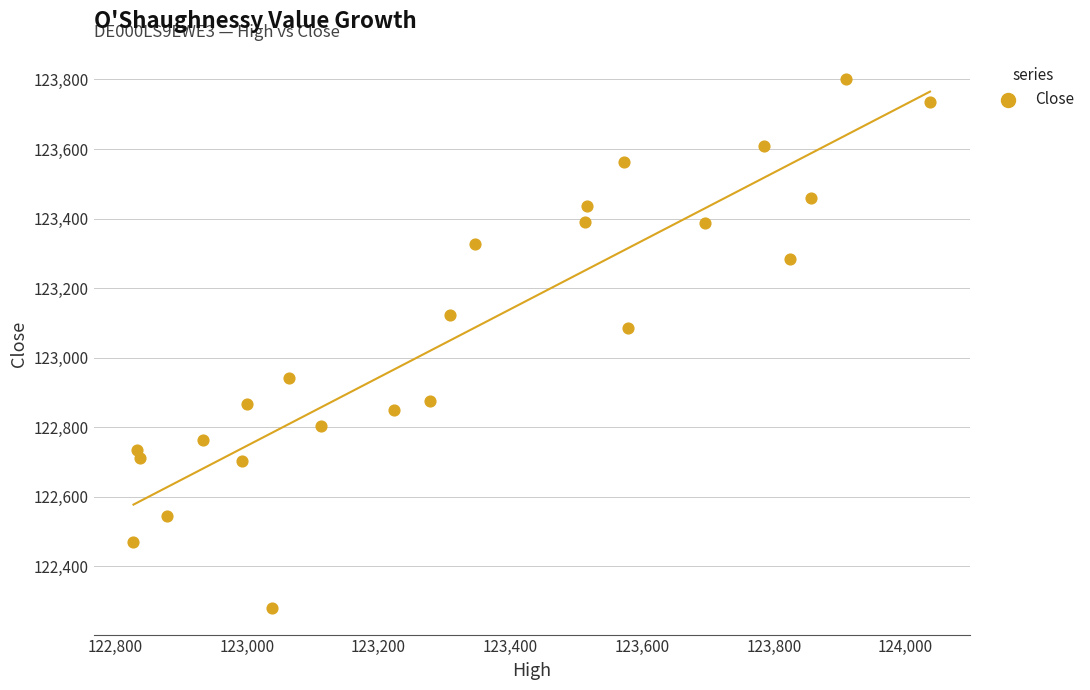

What is the range of Y values (max minus min)?

1520